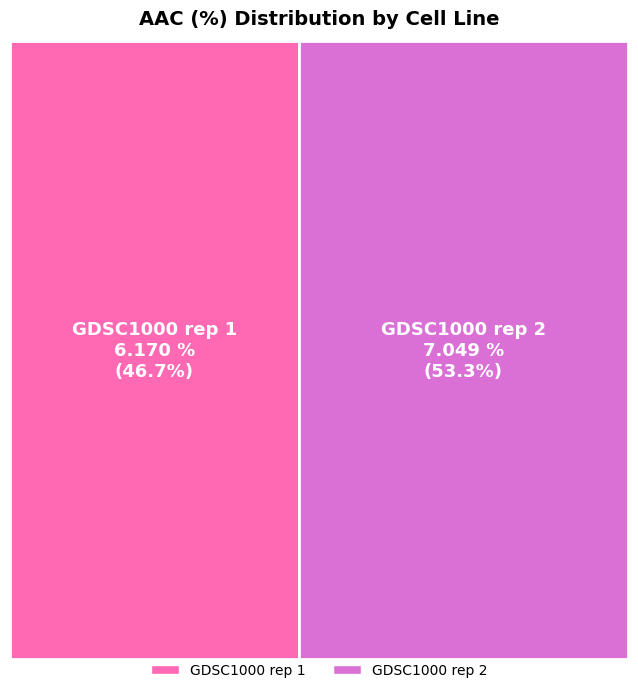

To the nearest percent, what is the difference between the largest and smallest slice percentages?

7%